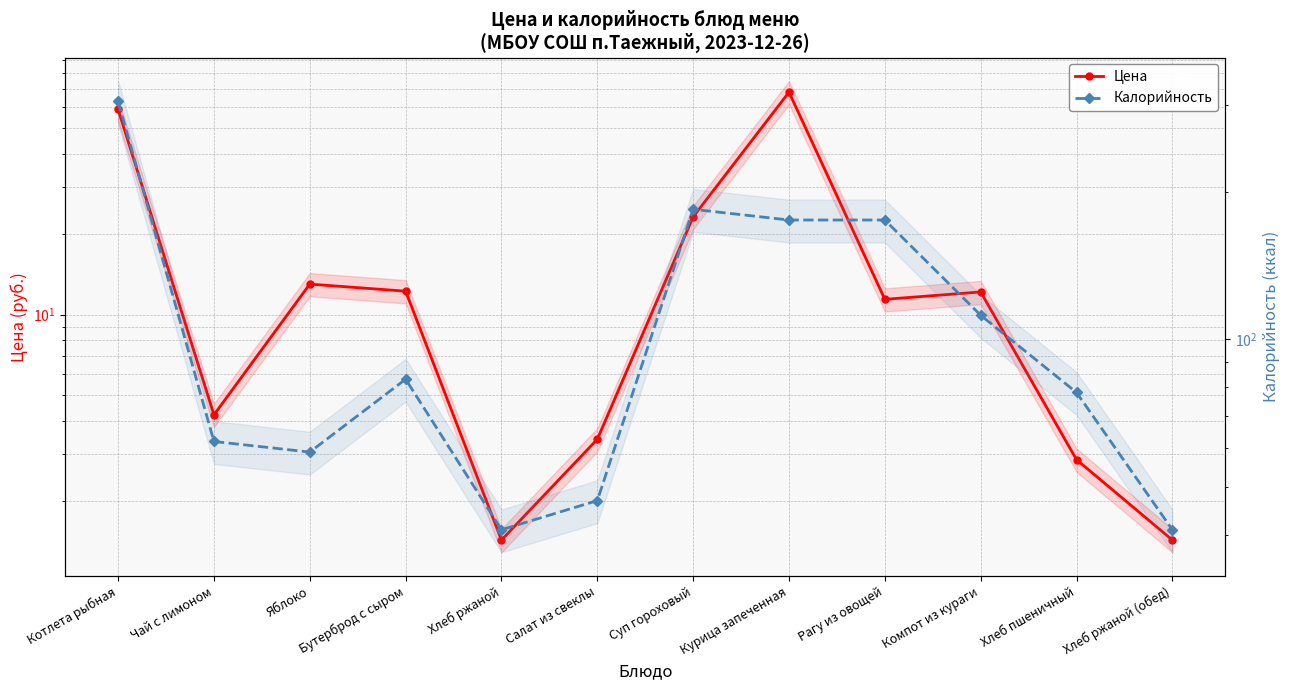

Which series has the widest spread of values?

Калорийность